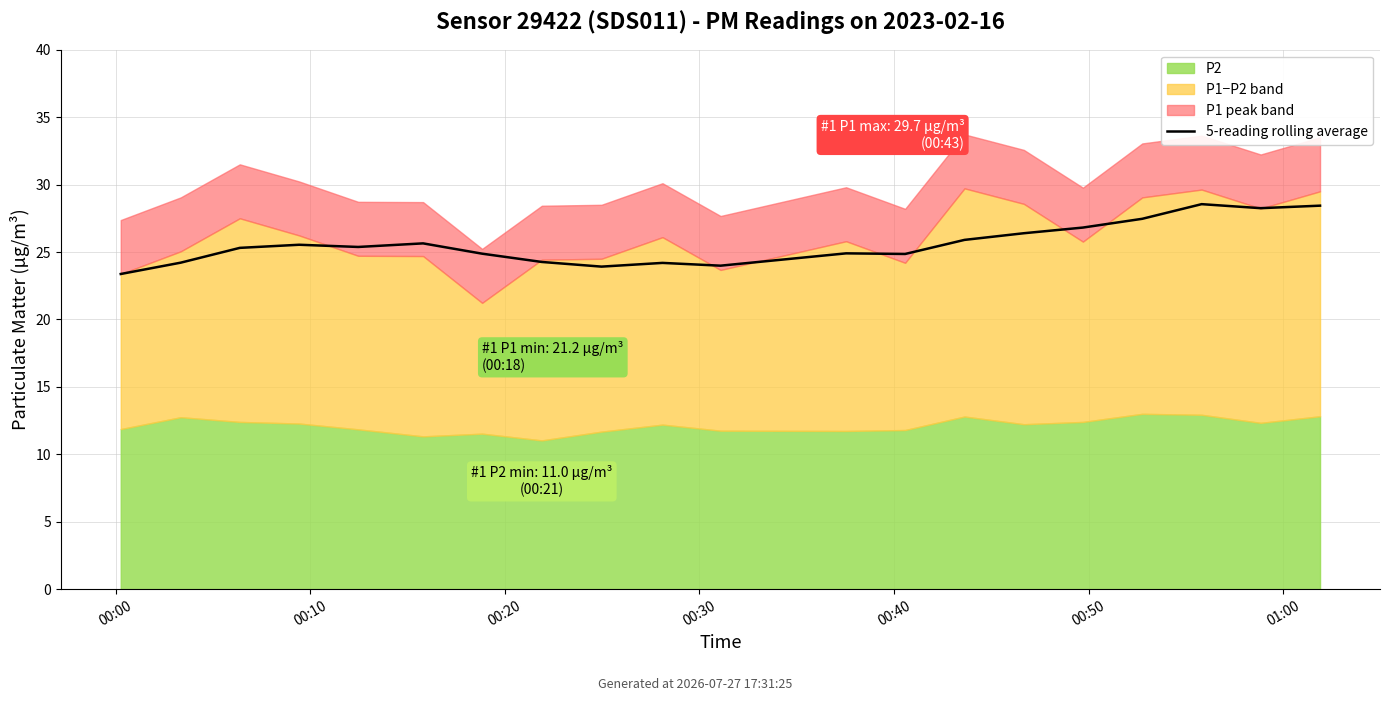

What is the value of the 7th point from the left?

24.9